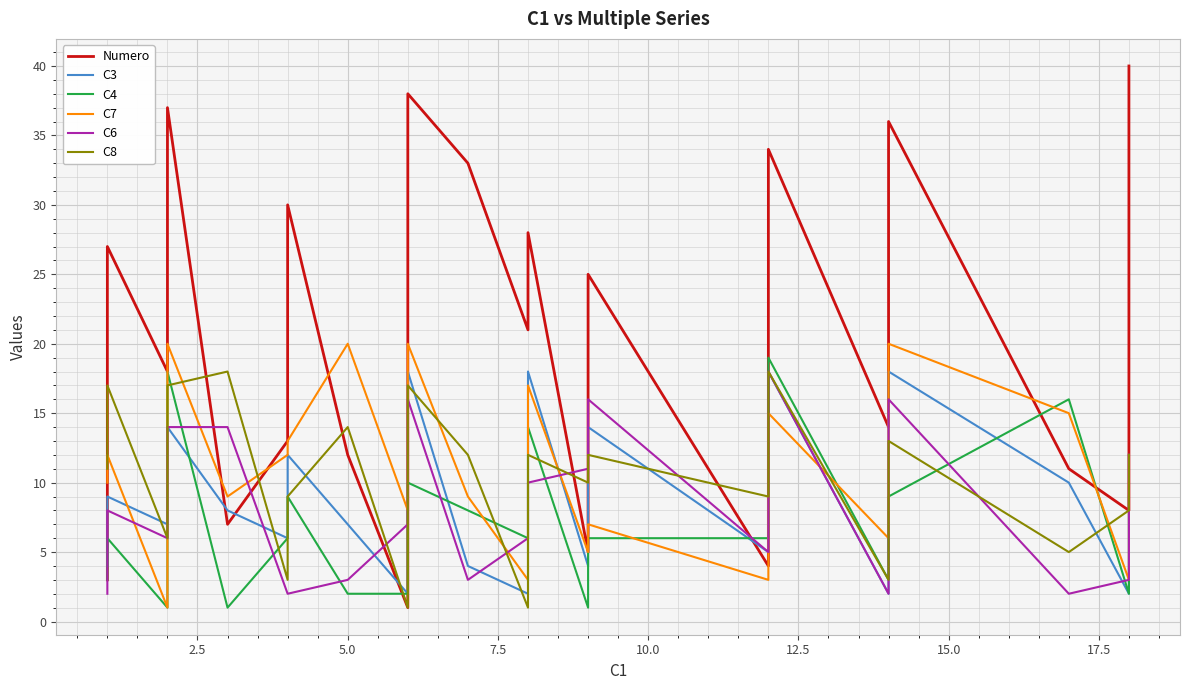

Is it true that C6 equals 5 at 39?

False